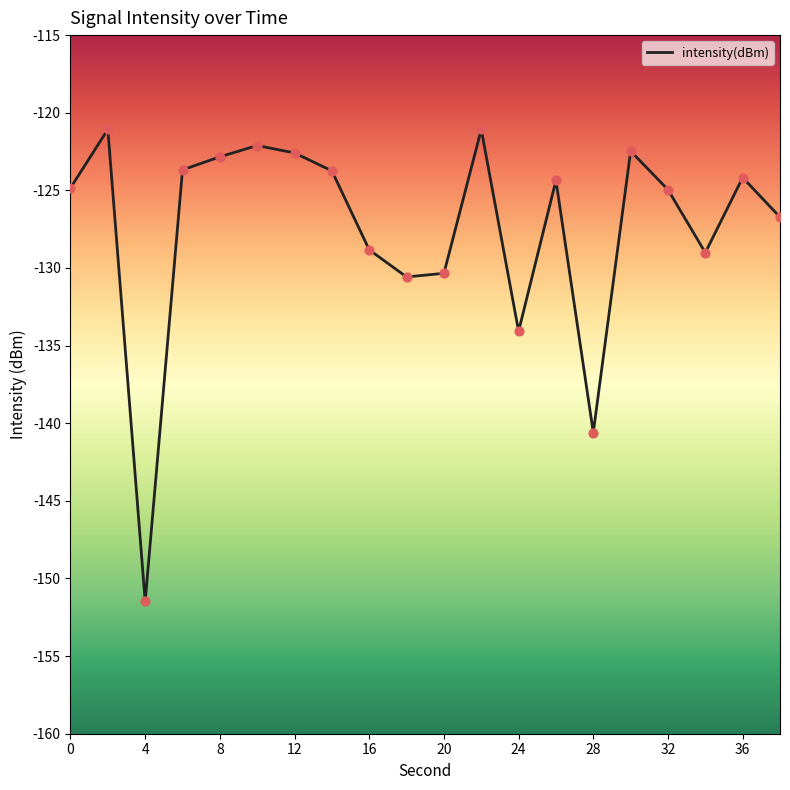

What is the maximum value shown in the chart?

-121.1